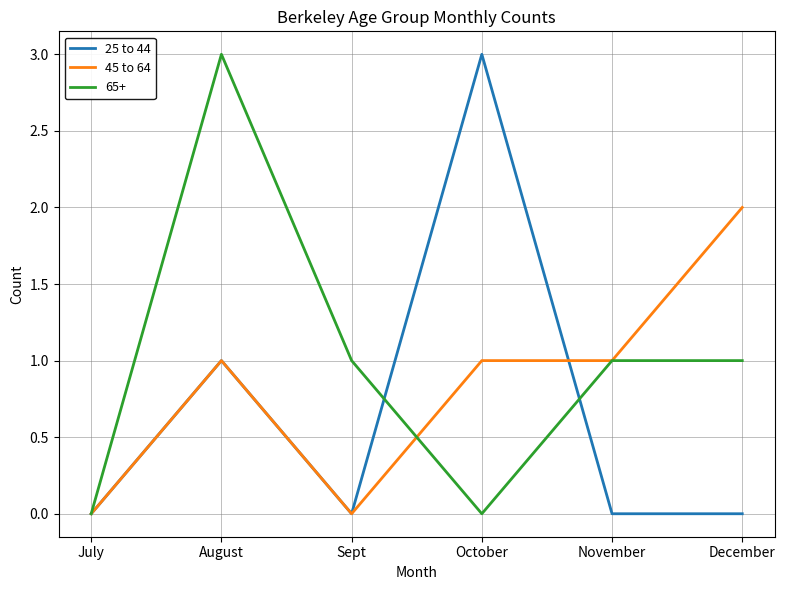

Rank the series at October from lowest to highest value.

65+, 45 to 64, 25 to 44